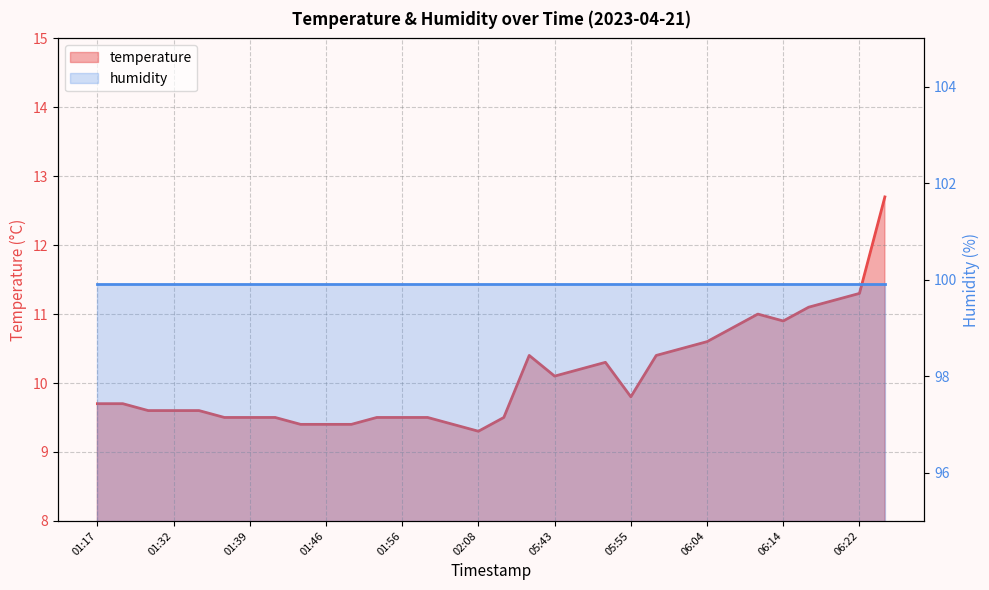

True or false: the data has more than 0 interior local peaks.

True